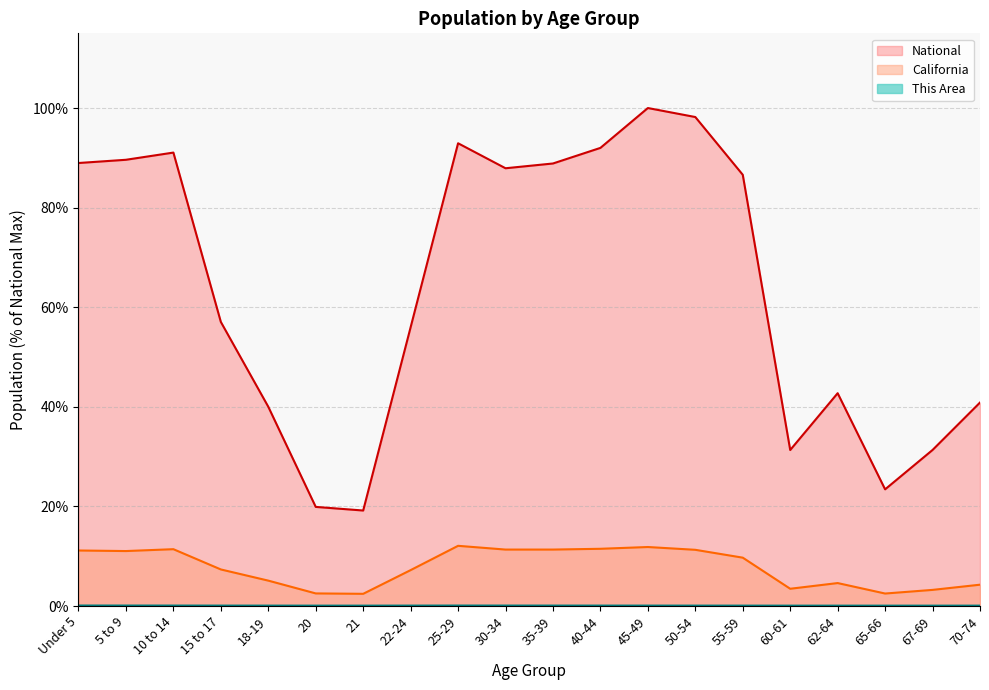

What are all the series names shown in the legend?

This Area, California, National